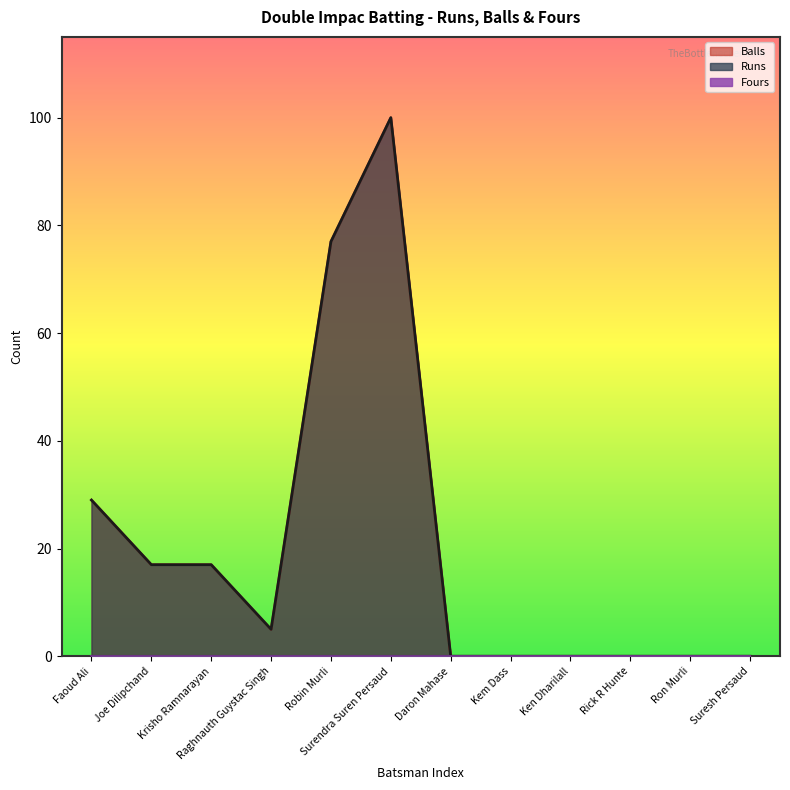

The Runs series shows 35 at Ron Murli. True or false?

False